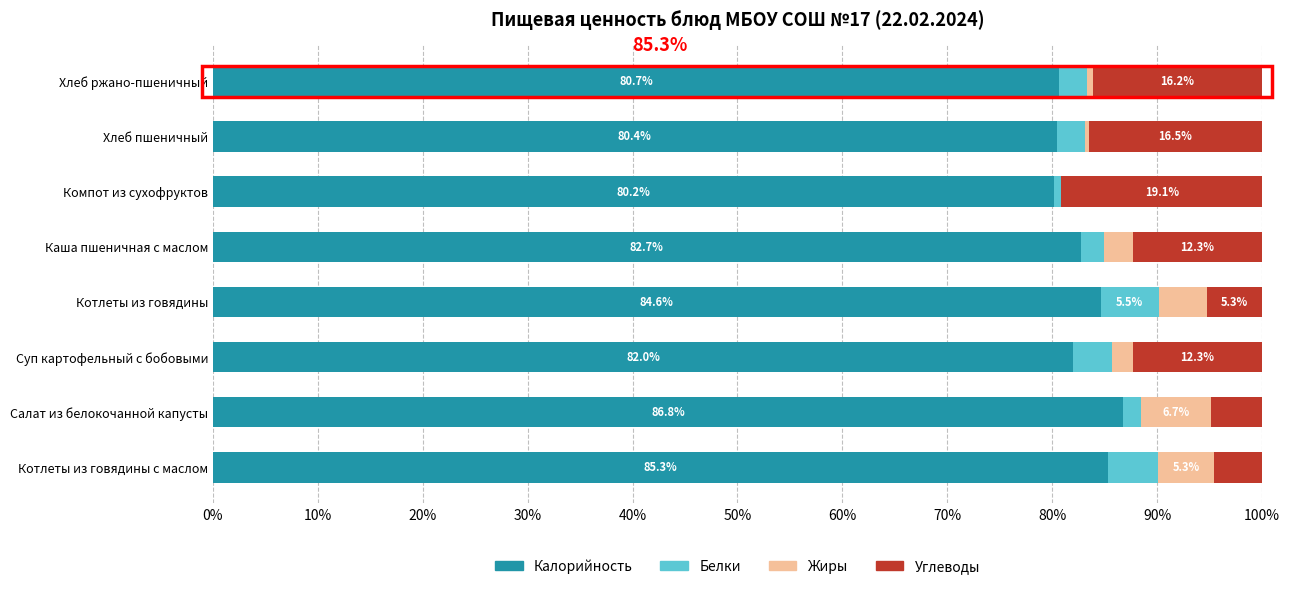

True or false: Калорийность has a value of 34.6 at Суп картофельный с бобовыми.

False